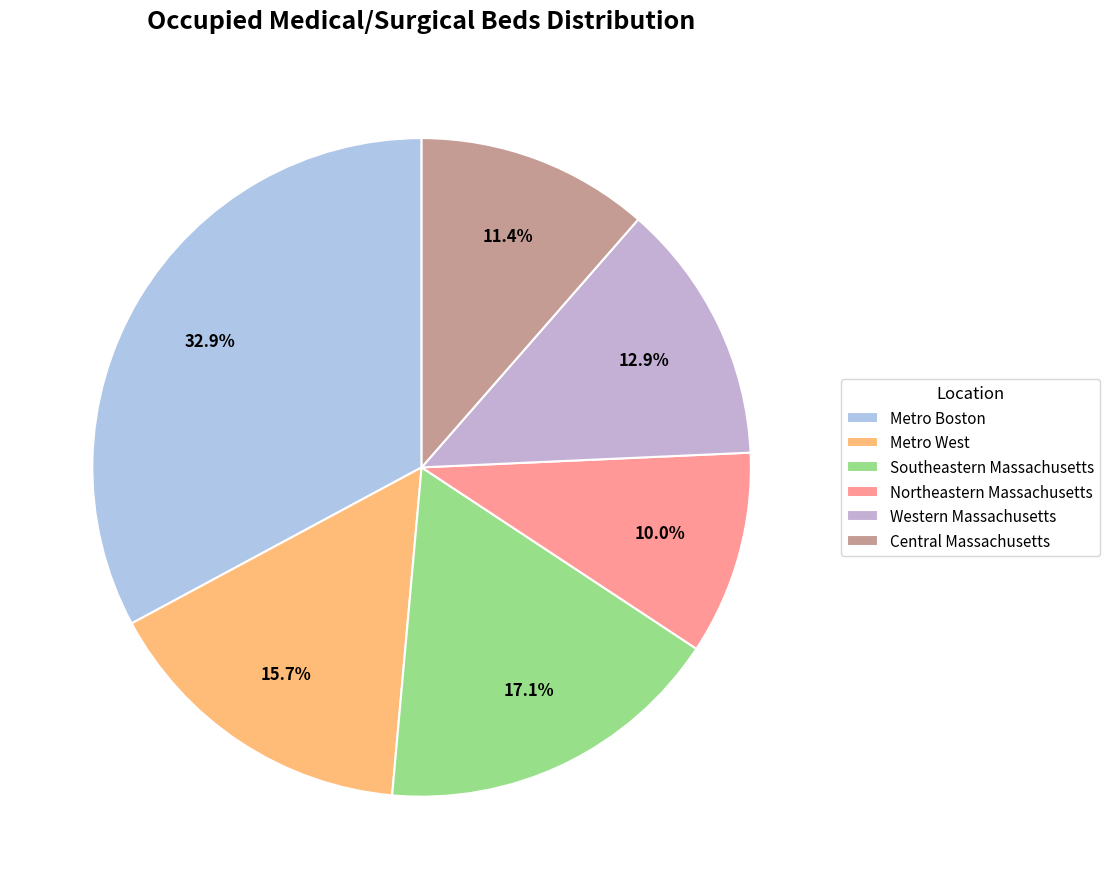

What portion of the pie excludes Metro Boston?

67.1%